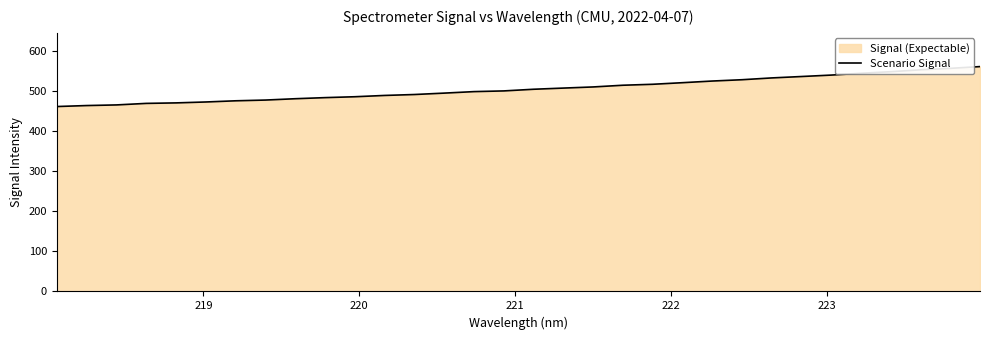

What is the maximum value shown in the chart?

560.5